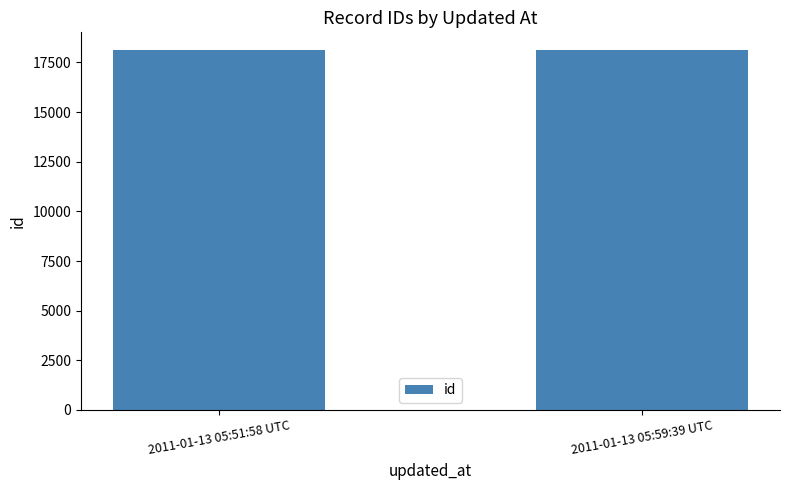

What is the change in value from 2011-01-13 05:51:58 UTC to 2011-01-13 05:59:39 UTC?

+3